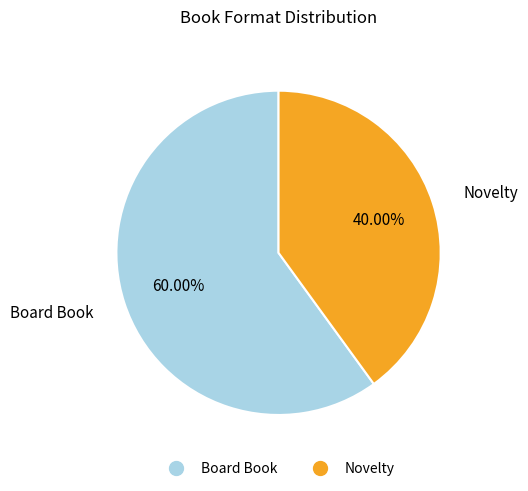

Which slice is the largest?

Board Book